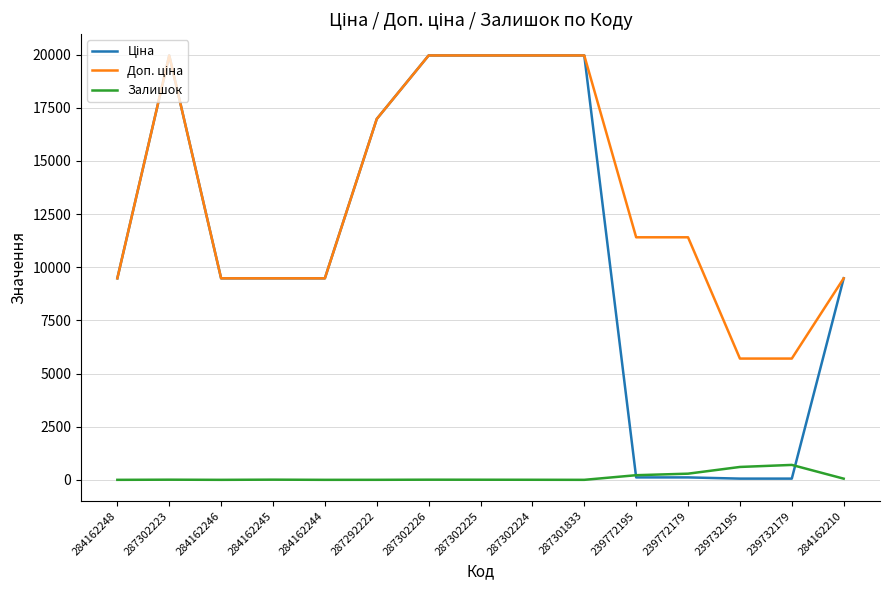

What is the difference between the highest and lowest values at 284162246?

9480.1